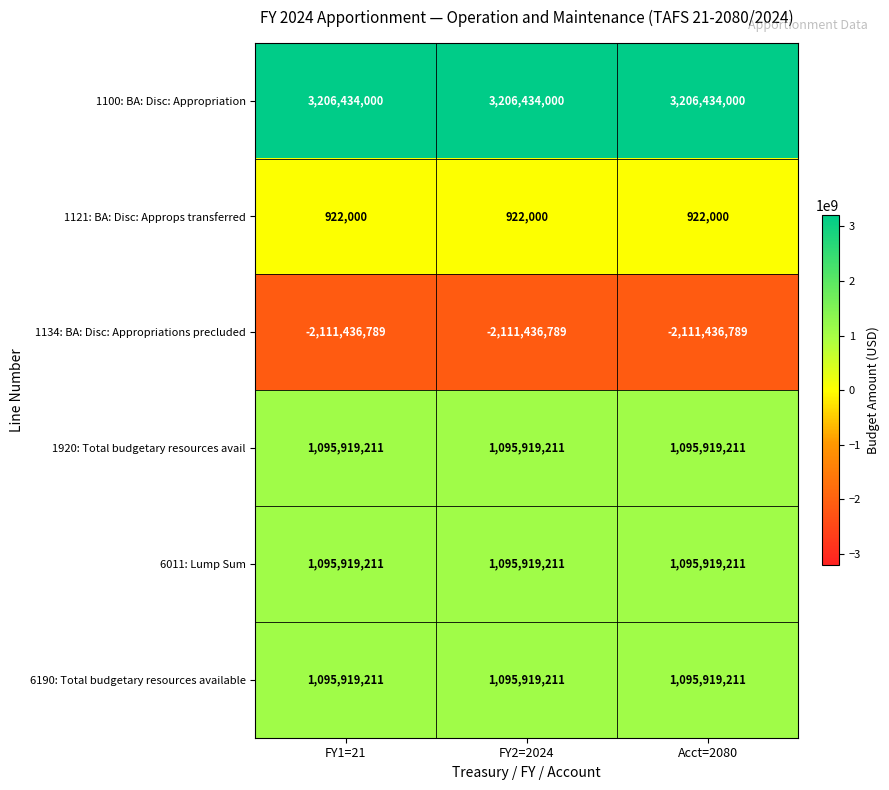

At how many categories does at least one series exceed 2647542559?

3